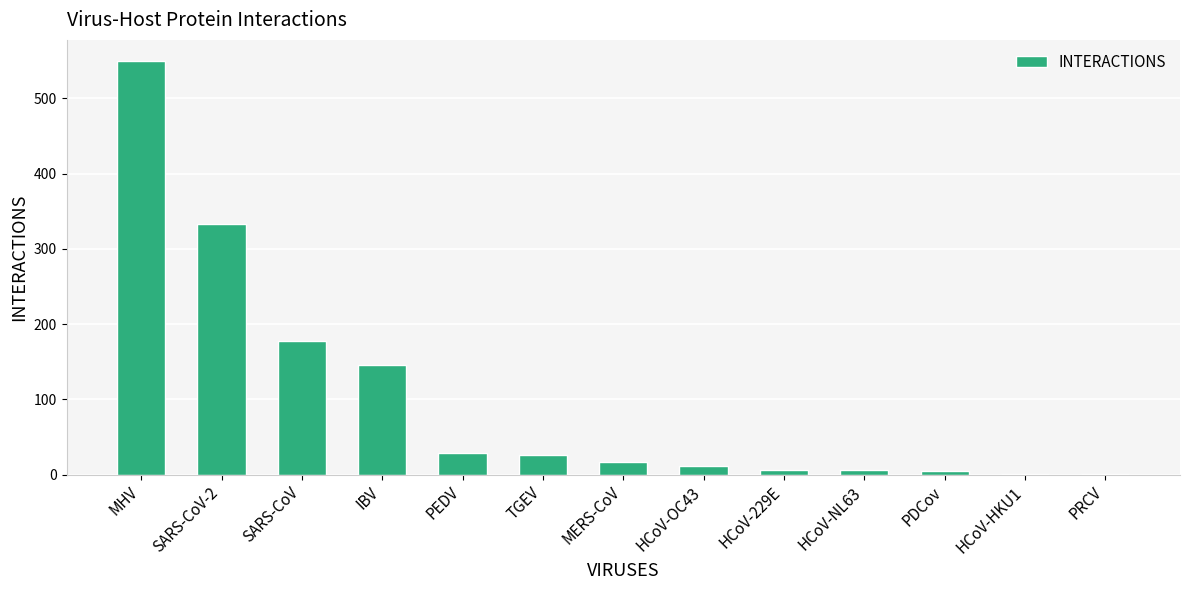

The chart shows a value of 550 at MHV. True or false?

True